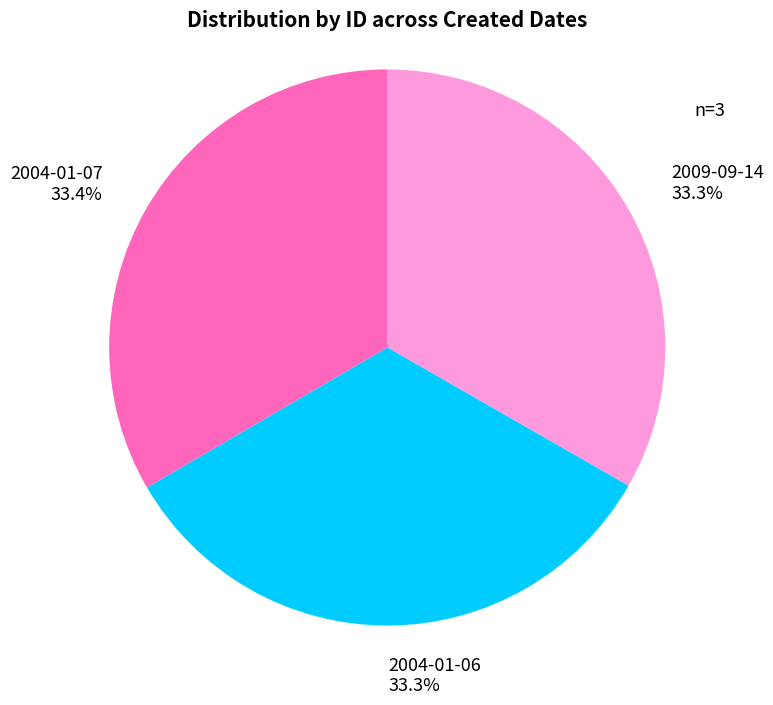

Is there a majority slice in this chart?

No